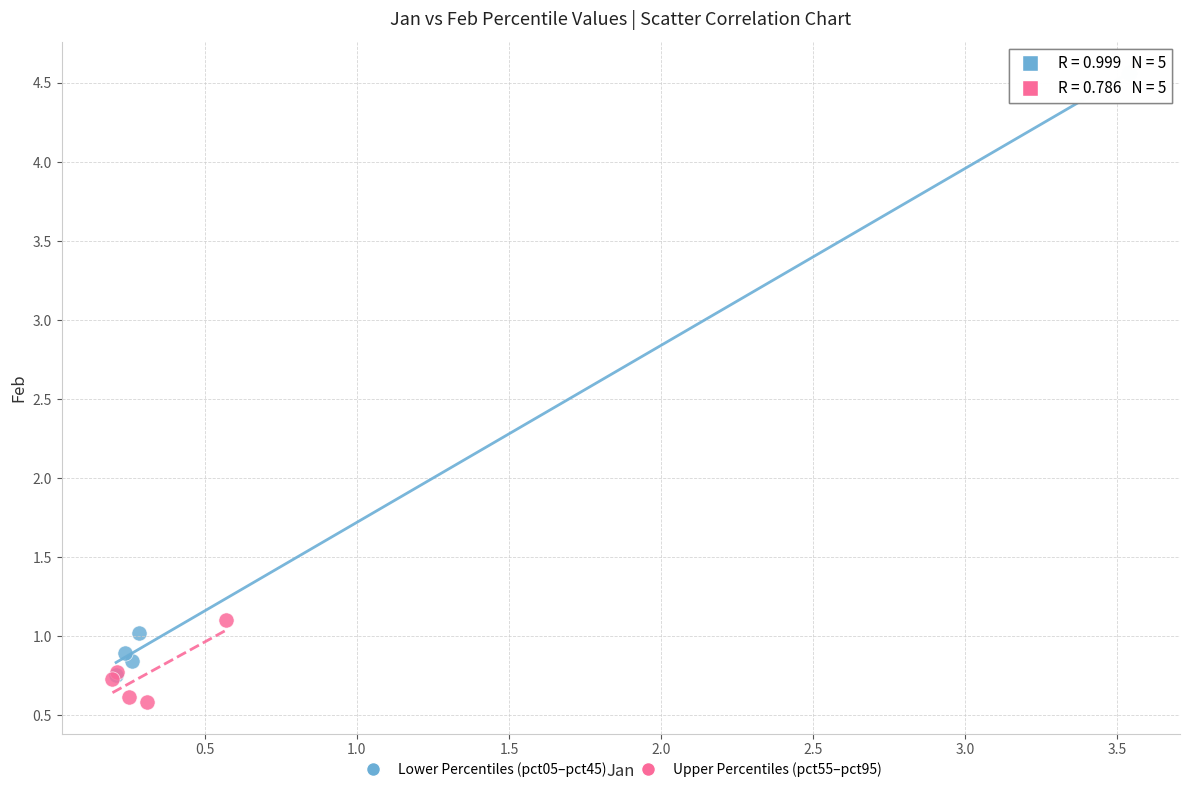

Which series reaches the minimum Y coordinate?

Upper Percentiles (pct55–pct95)